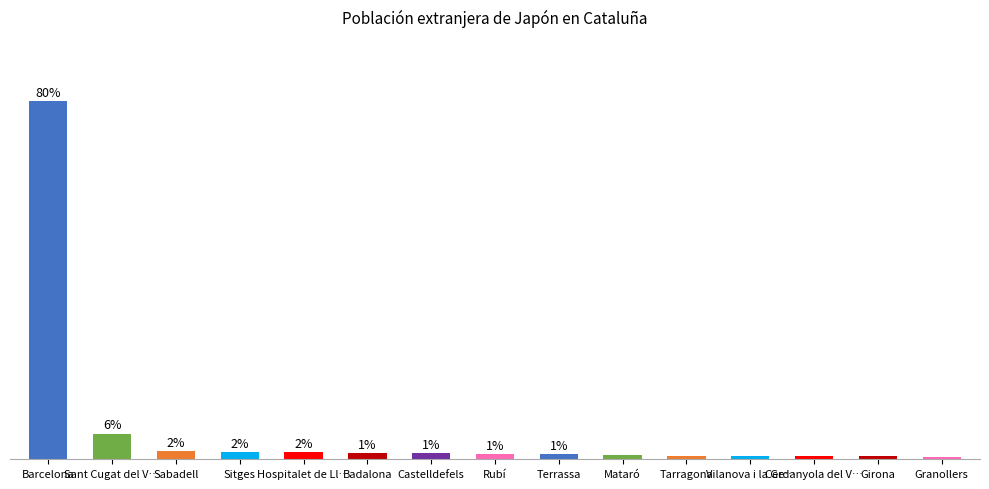

True or false: the data shows 0.3 at Granollers.

False